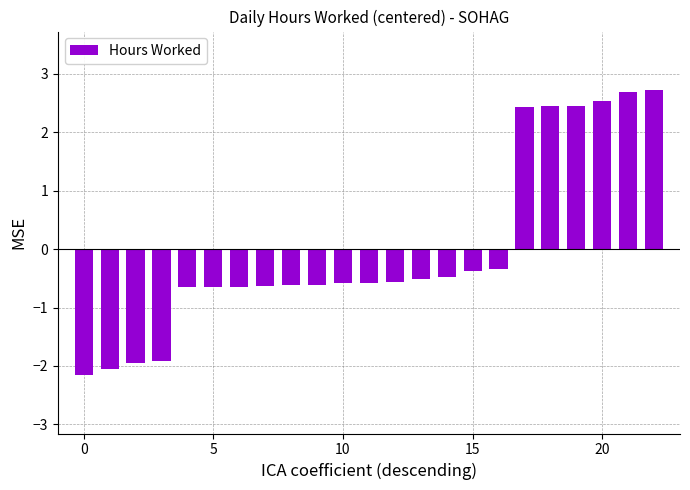

What is the minimum value shown in the chart?

-2.2